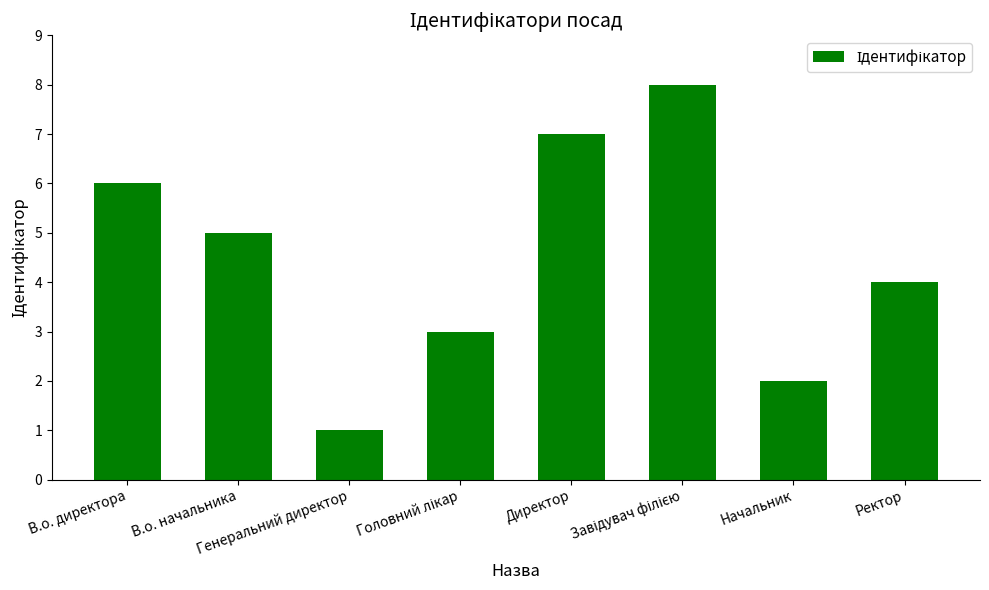

What is the difference between the second highest and second lowest values?

5